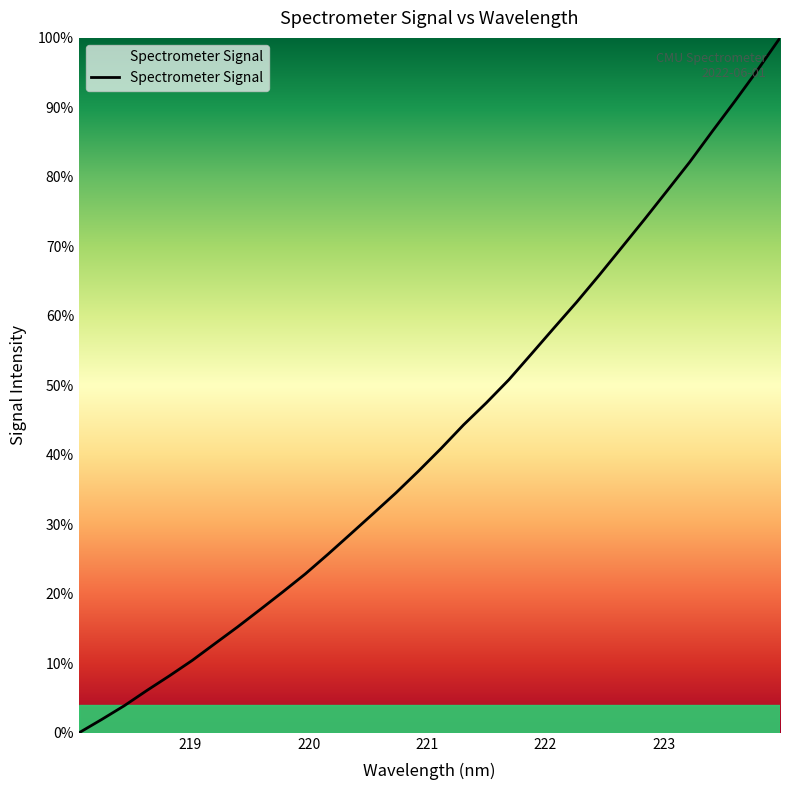

What is the maximum value shown in the chart?

100.0